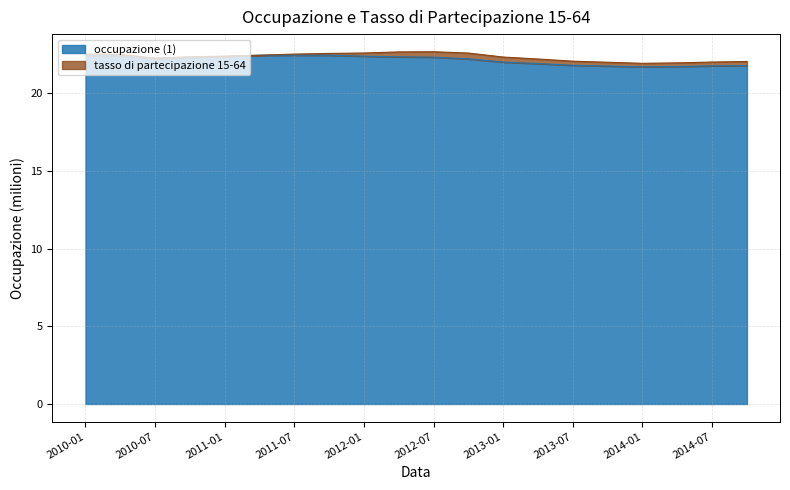

Rank the categories by value from lowest to highest.

2014-01, 2014-04, 2013-10, 2014-07, 2014-10, 2013-07, 2013-04, 2013-01, 2012-10, 2010-07, 2010-10, 2012-07, 2012-04, 2011-01, 2012-01, 2010-04, 2010-01, 2011-04, 2011-10, 2011-07